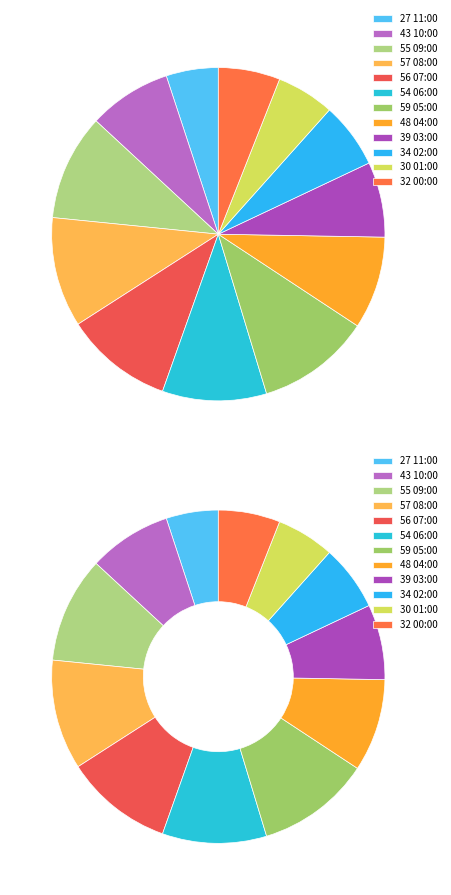

What percentage is NOT represented by 05:00?

89.0%